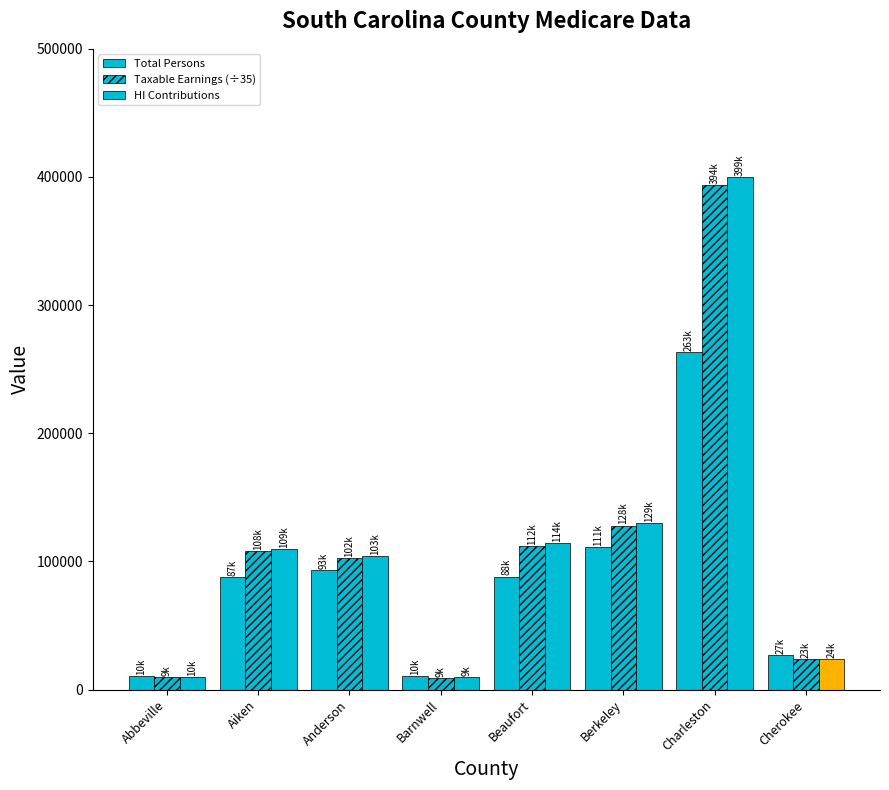

What is the value of the HI Contributions bar at the 6th from the left?

129984.0